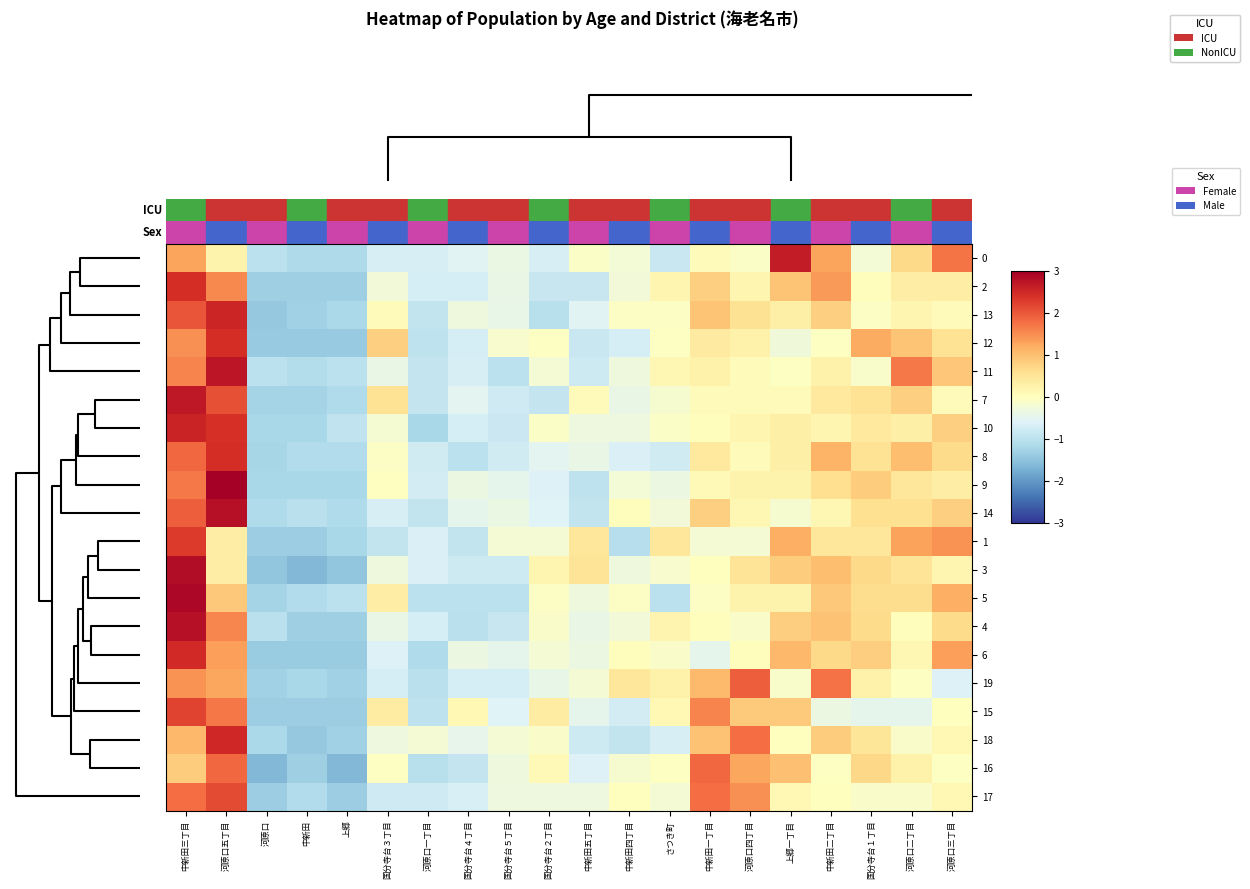

Which series has the largest total across all categories?

8